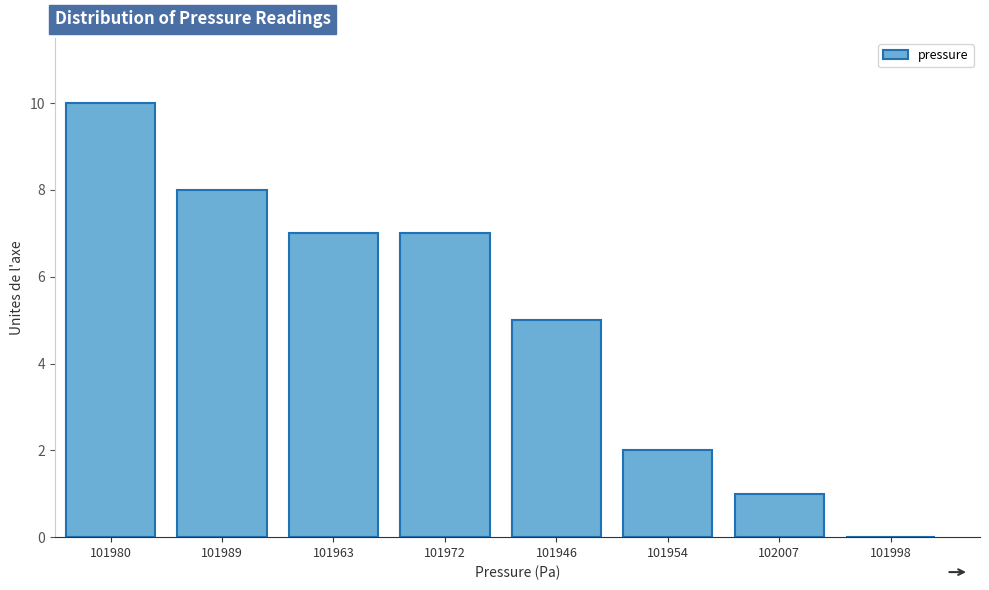

Reading left to right, transcribe all the data shown in this chart.

101980=10	101989=8	101963=7	101972=7	101946=5	101954=2	102007=1	101998=0